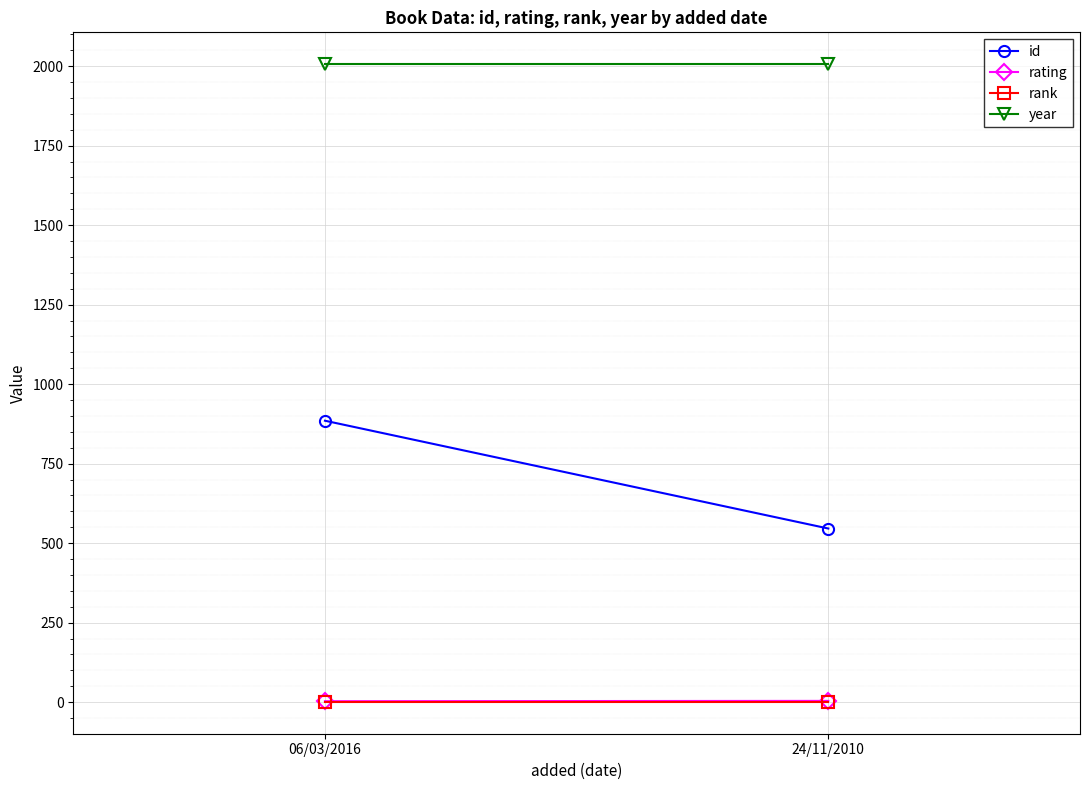

What is the spread (max minus min) of values at 06/03/2016?

2005